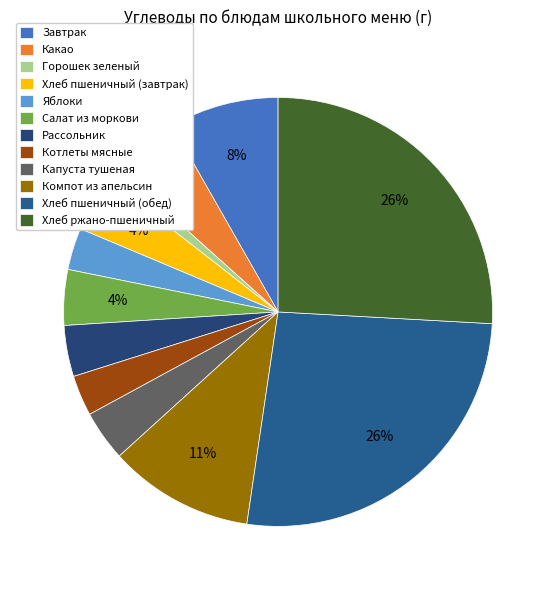

What portion of the pie excludes Рассольник?

96.1%